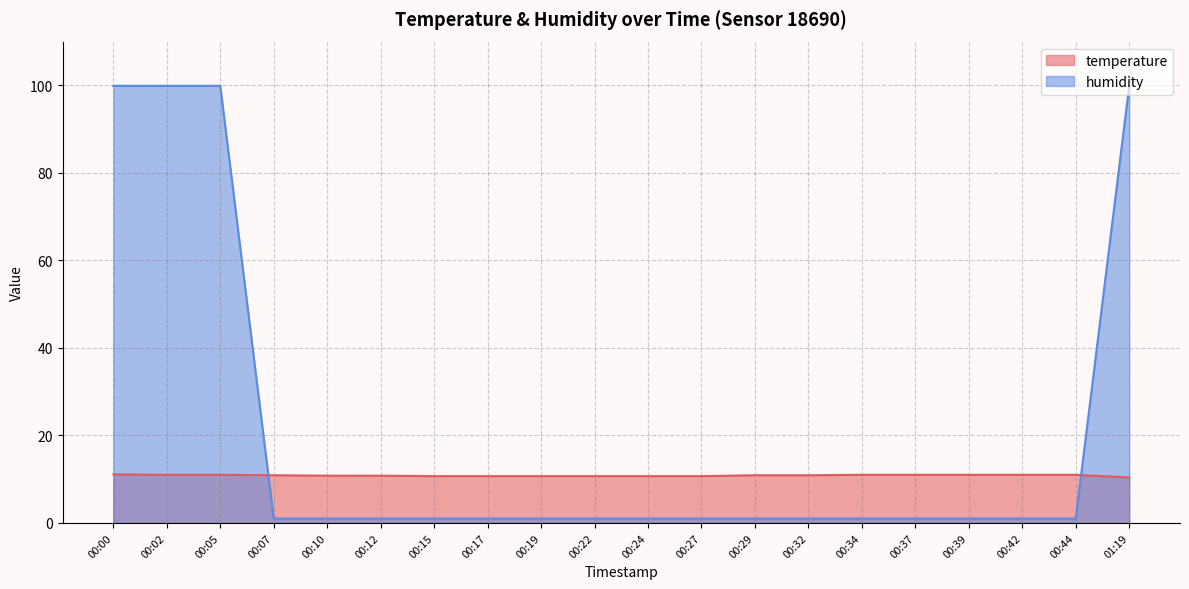

What is the label of the 1st point from the left?

00:00